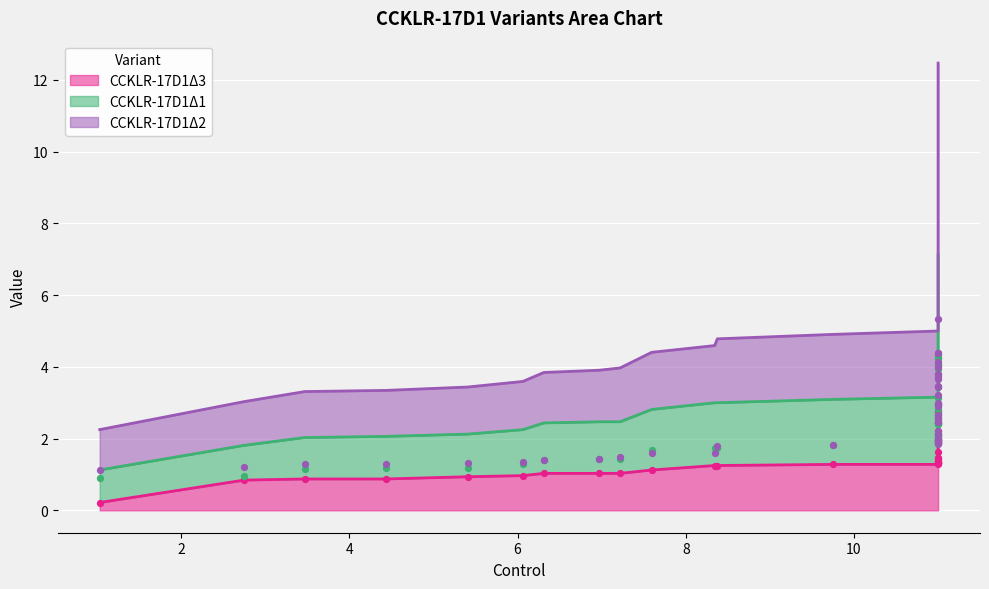

Which series contains the lowest Y value?

CCKLR-17D1Δ3